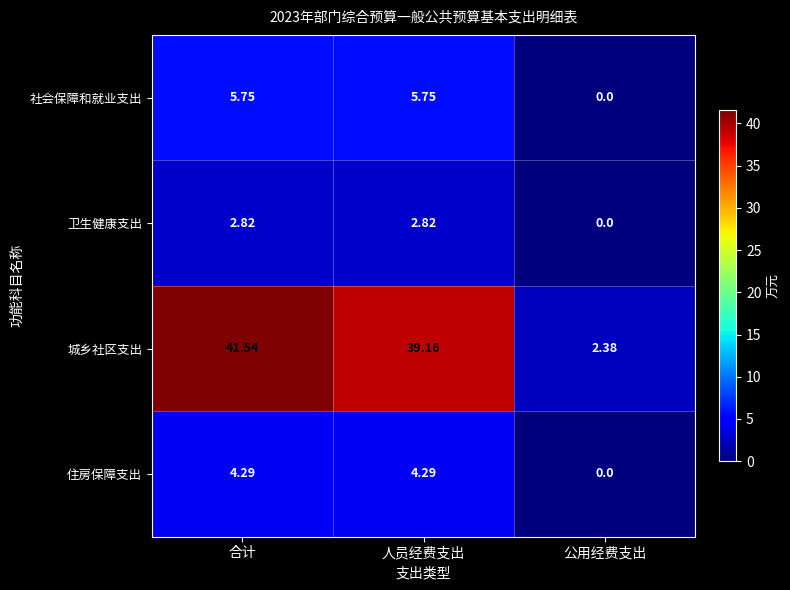

Rank the series at 合计 from lowest to highest value.

卫生健康支出, 住房保障支出, 社会保障和就业支出, 城乡社区支出